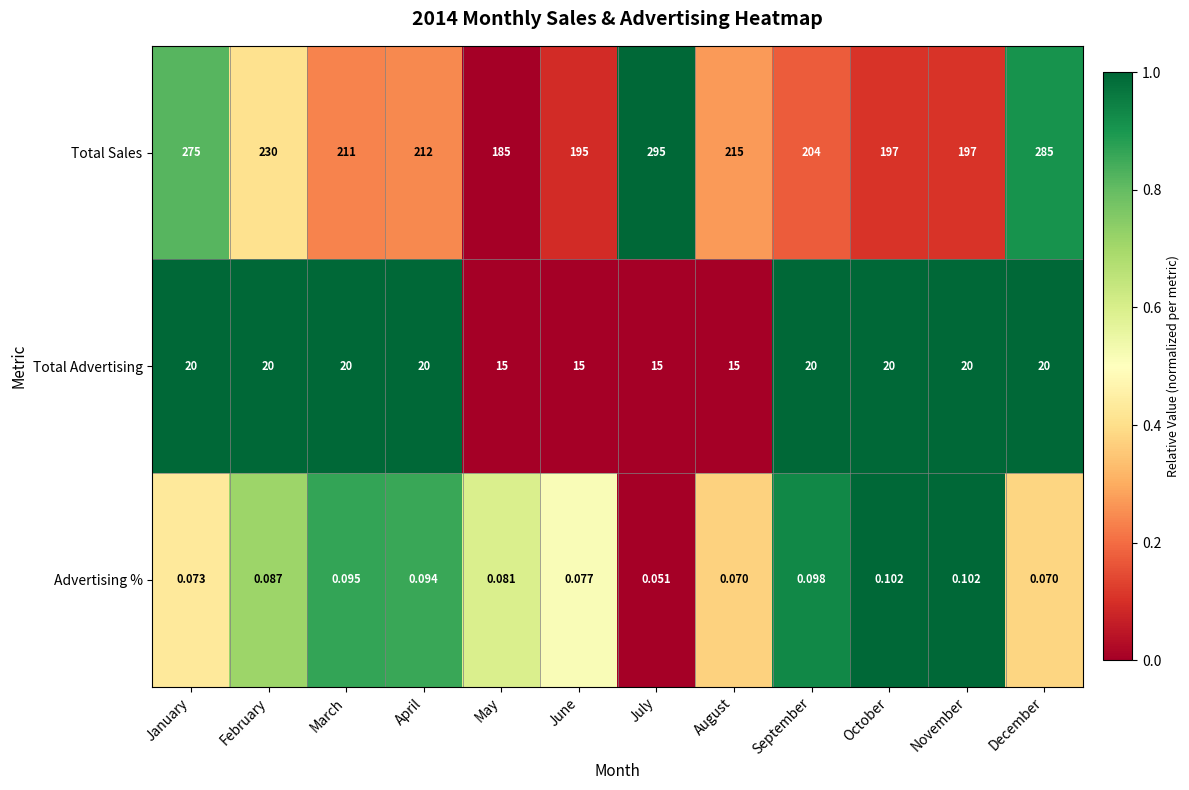

How many distinct data groups are displayed?

3